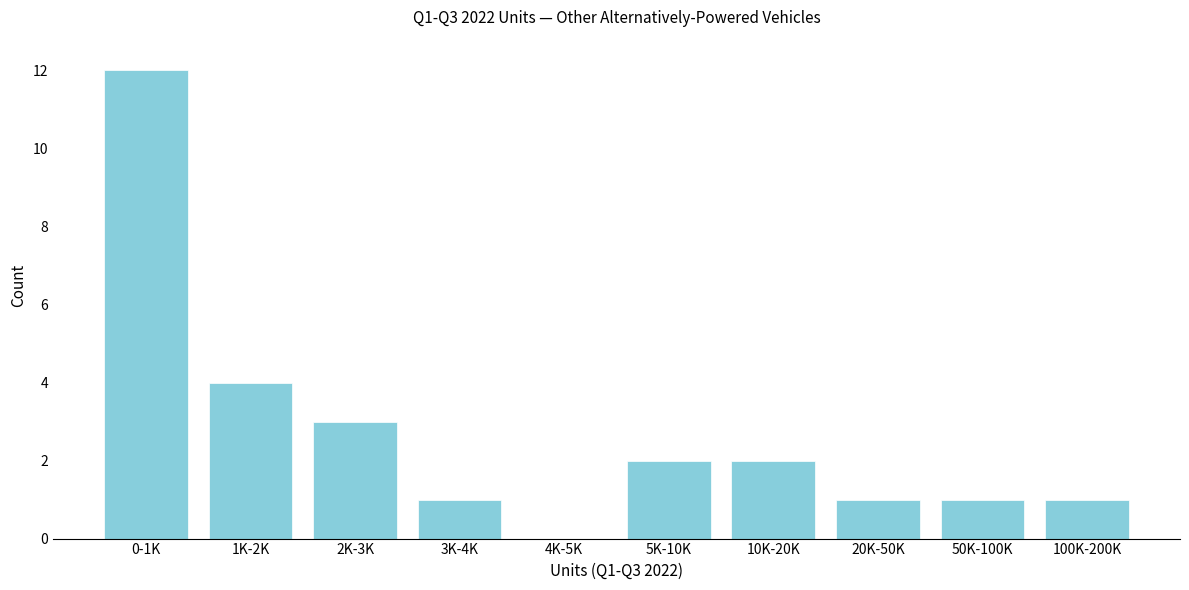

Reading left to right, what are all the values shown in this chart?

0-1K=12	1K-2K=4	2K-3K=3	3K-4K=1	4K-5K=0	5K-10K=2	10K-20K=2	20K-50K=1	50K-100K=1	100K-200K=1